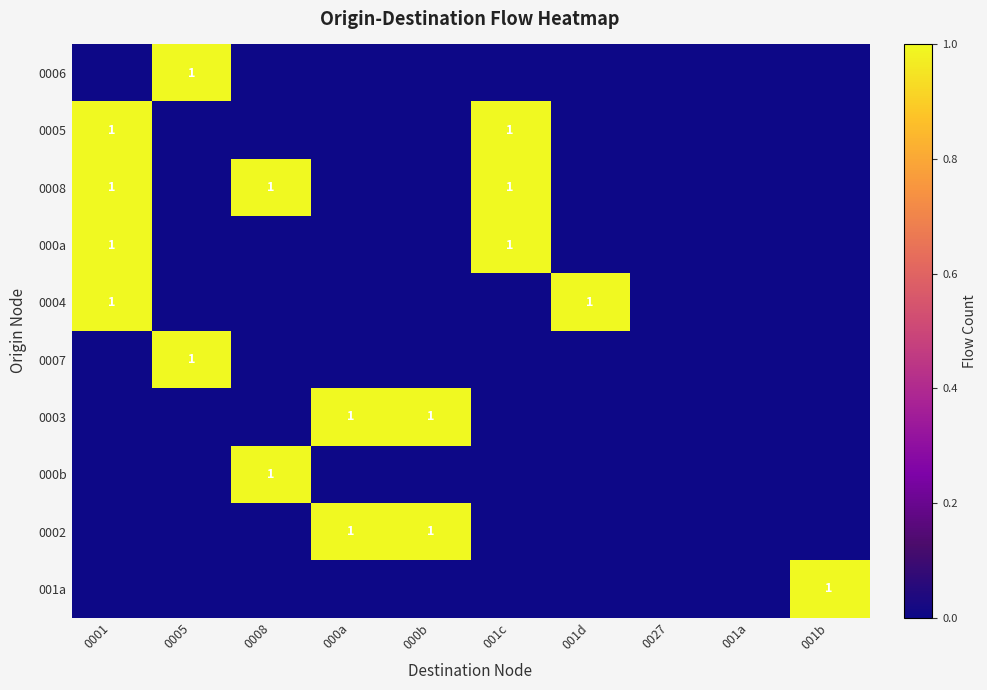

What is the greatest value displayed?

1